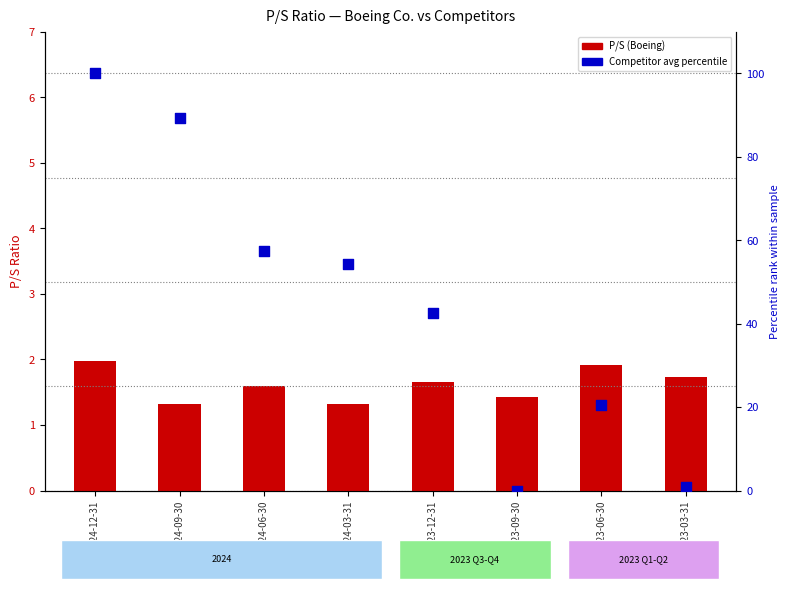

Which series has the largest total across all categories?

Competitor avg (percentile)